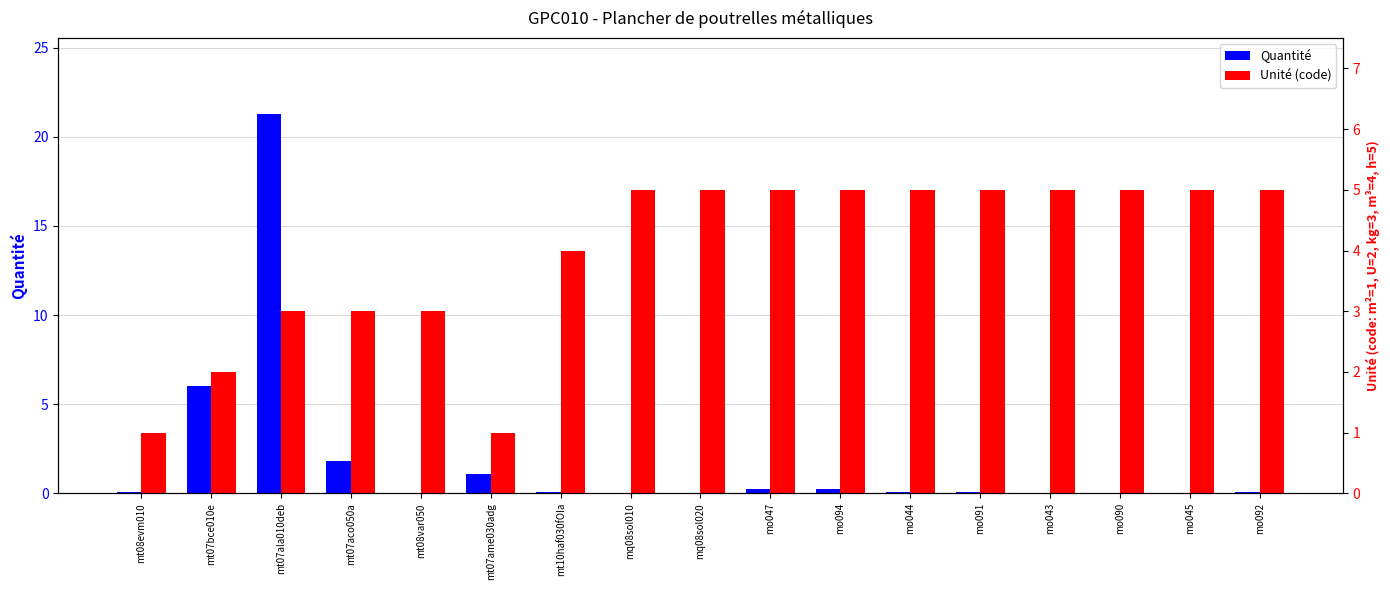

How many distinct data groups are displayed?

2